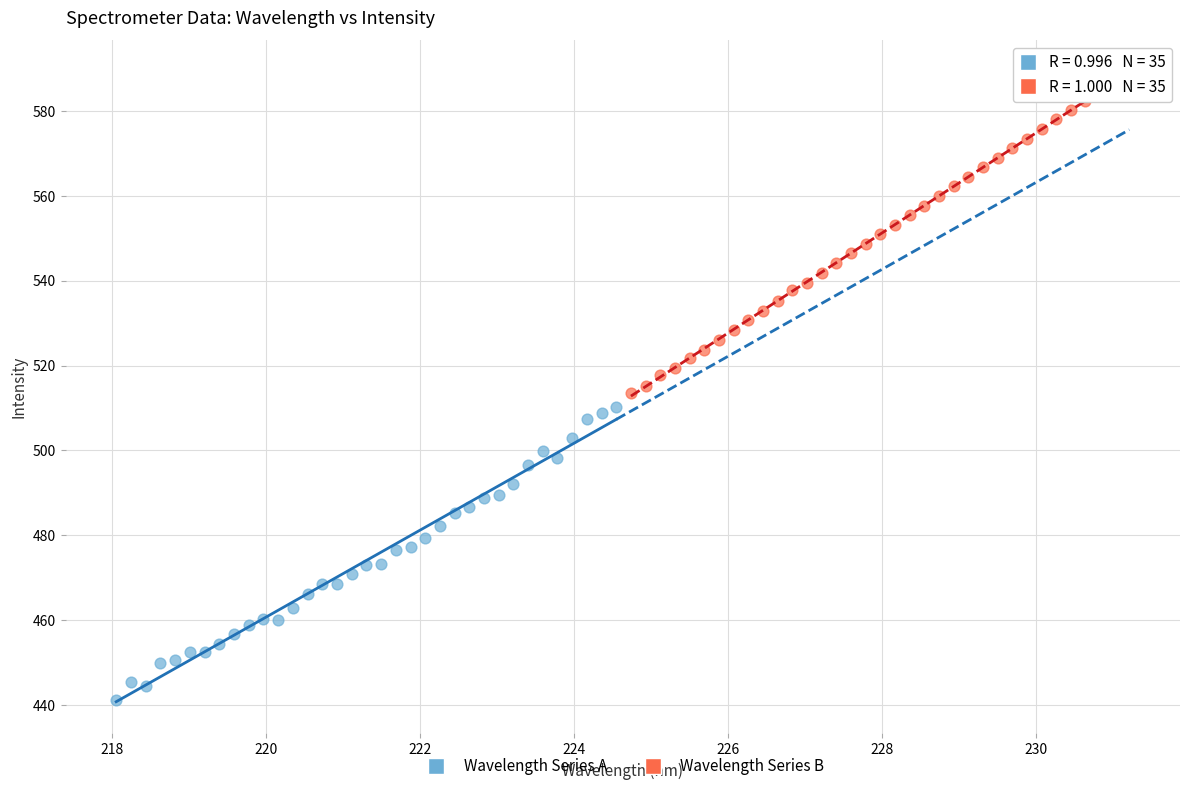

What are all the series names shown in the legend?

Wavelength Series A, Wavelength Series B